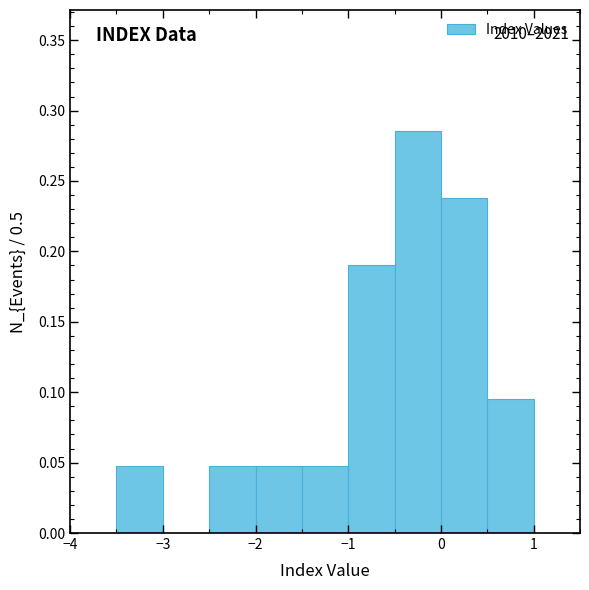

Over which range of the x-axis is the bar tallest?

-0.5 to 0.0